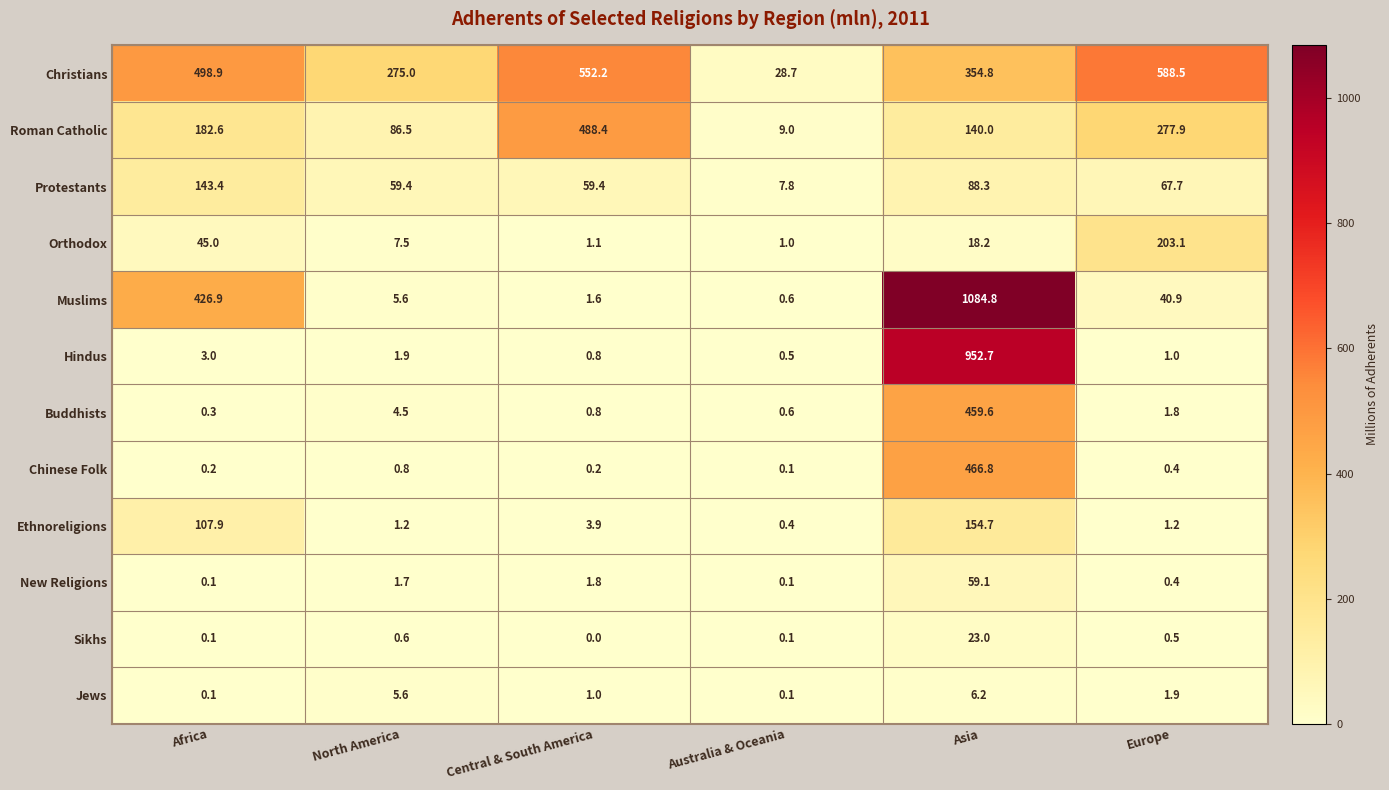

At which label is Protestants closest to 75?

Europe